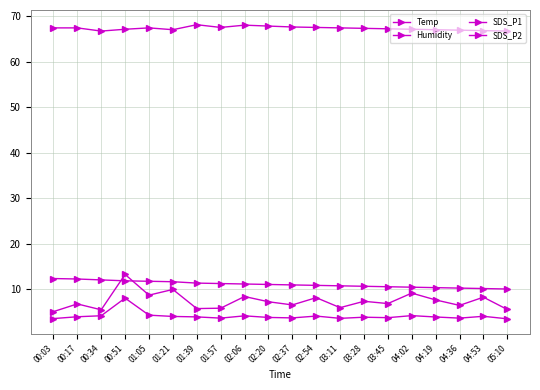

How many series are shown in this chart?

4